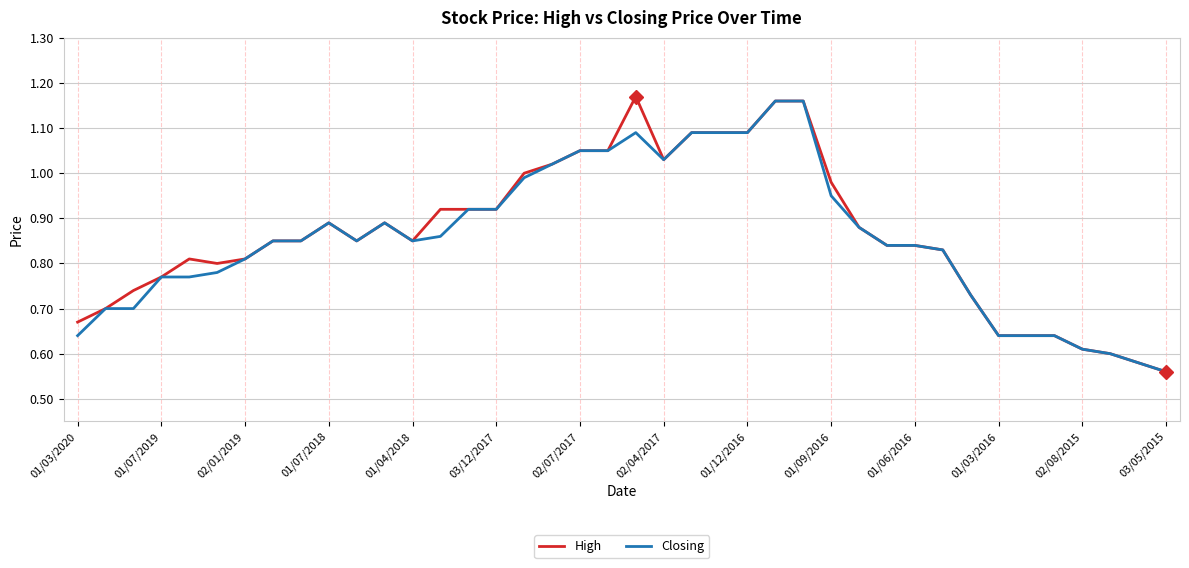

Which series has the widest spread of values?

High